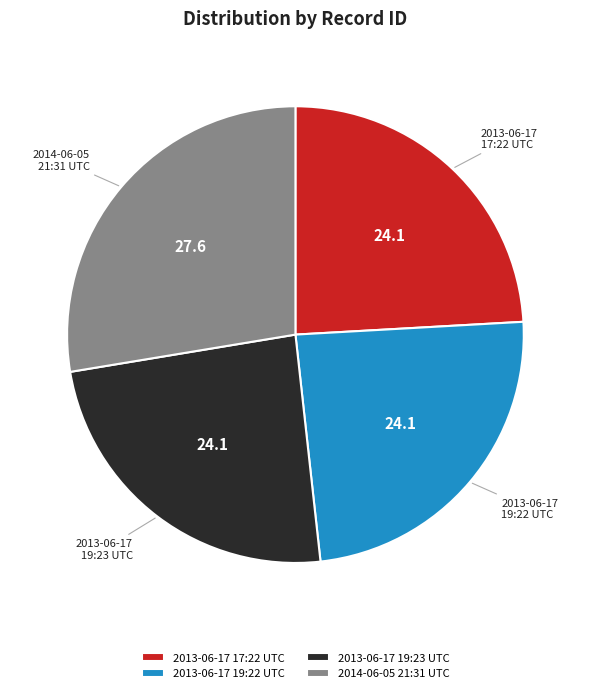

Do 2013-06-17 19:22 UTC and 2013-06-17 19:23 UTC together represent more than half of the pie?

No